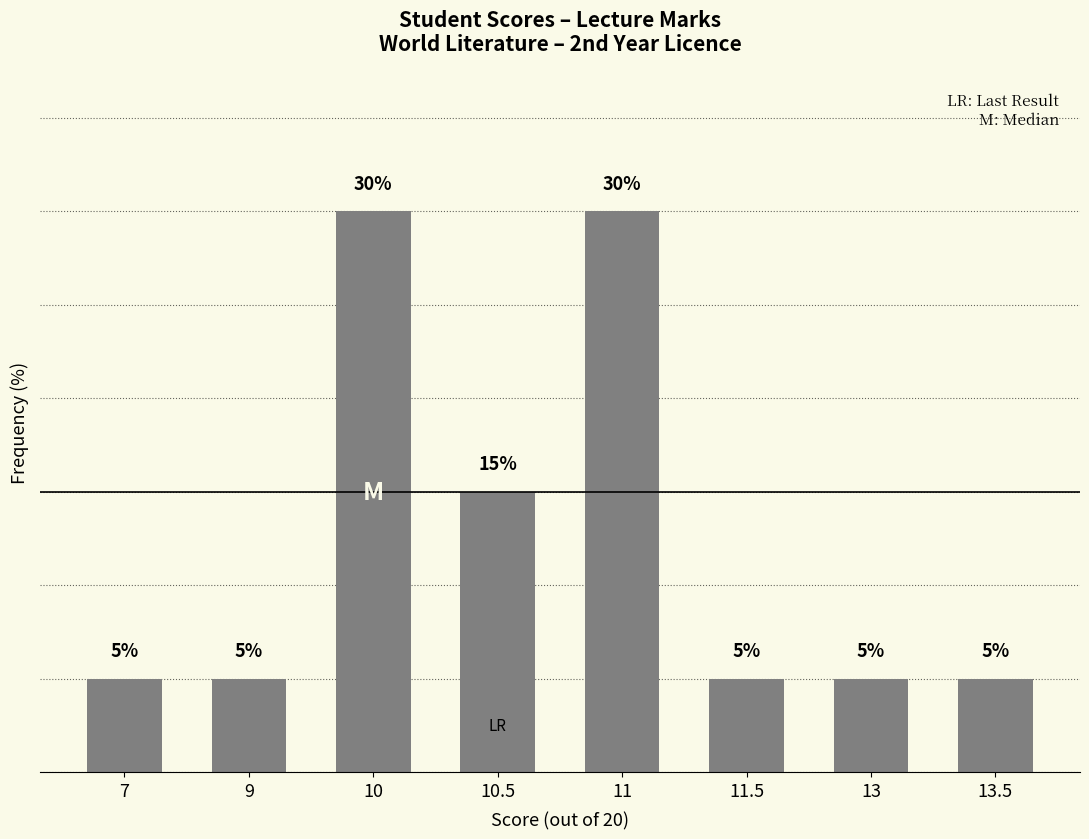

What is the change in value from 10 to 10.5?

-15